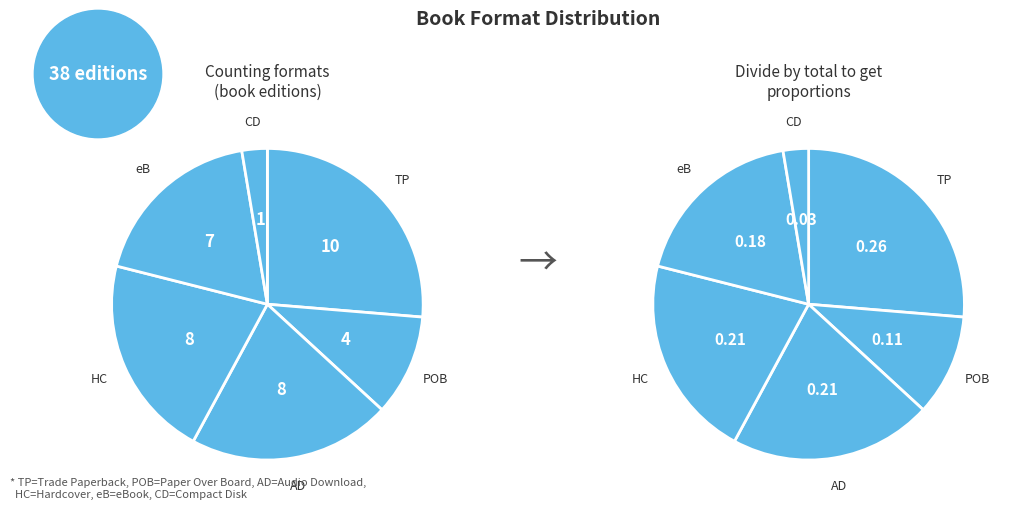

The Hardcover slice represents 34% of the pie. True or false?

False